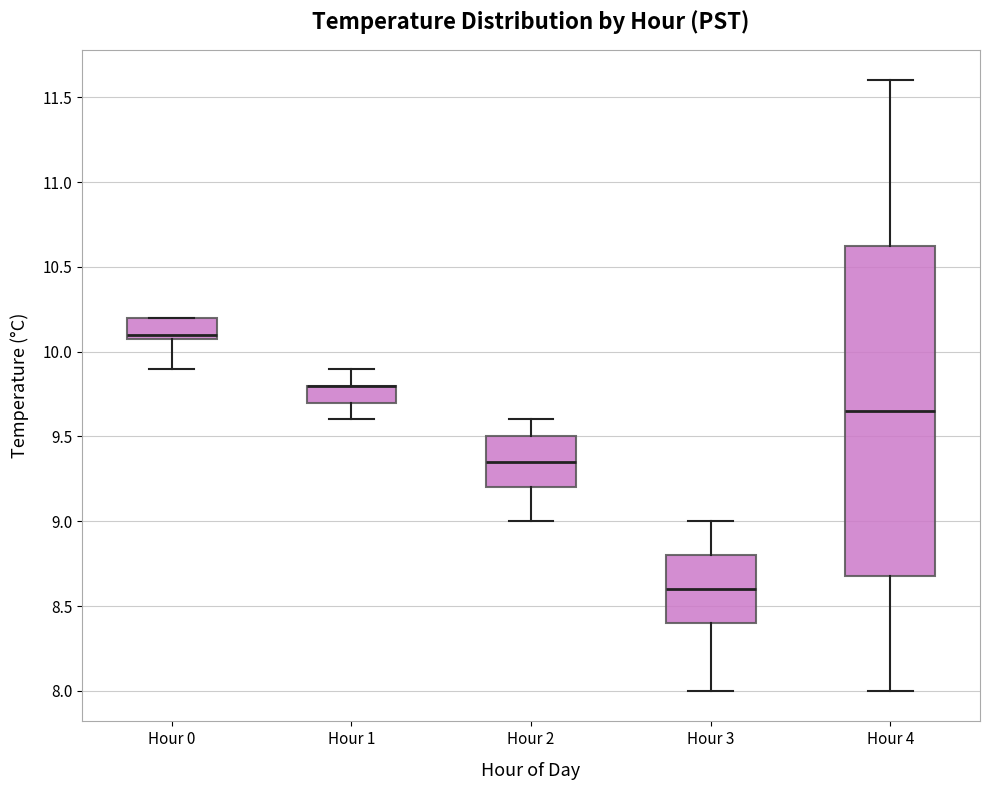

Where is the upper edge of the box for Hour 0 on the y-axis? The values are not printed on the chart, so give them approximately, as read against the axis.

10.20